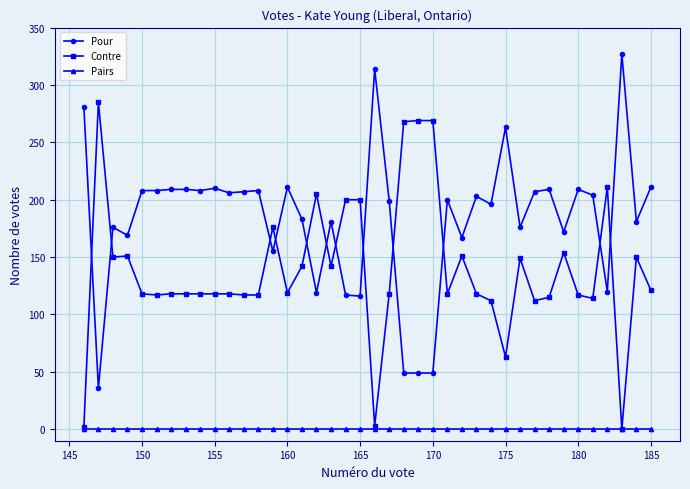

Is this an area chart (filled region under the line)?

No